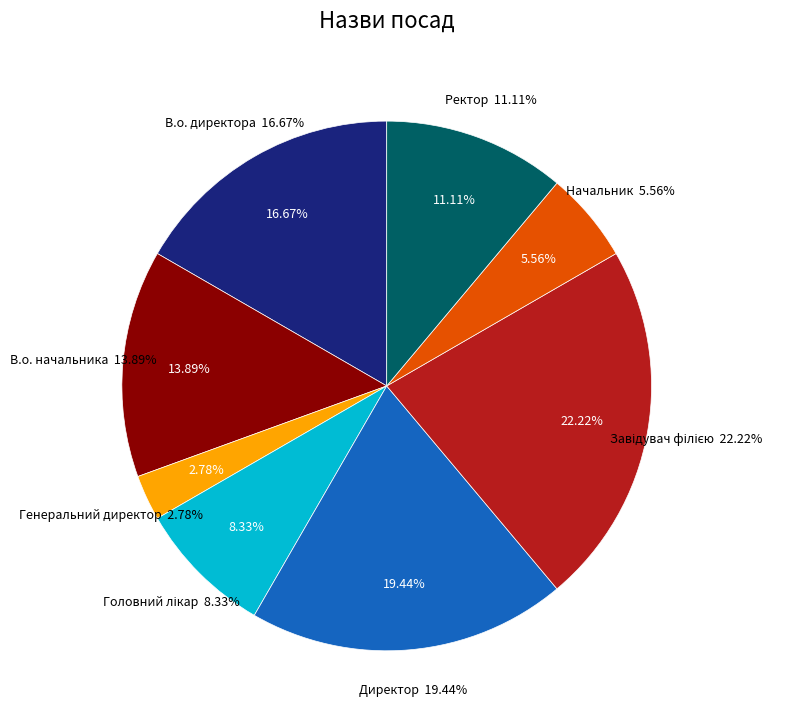

To the nearest percent, what portion does Директор represent?

19%